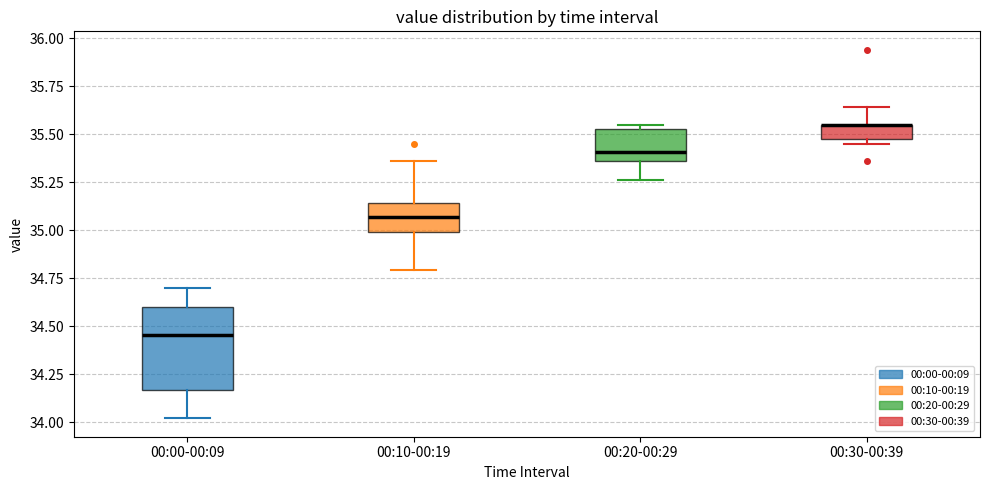

Which box is the tallest, from its lower edge to its upper edge?

00:00-00:09